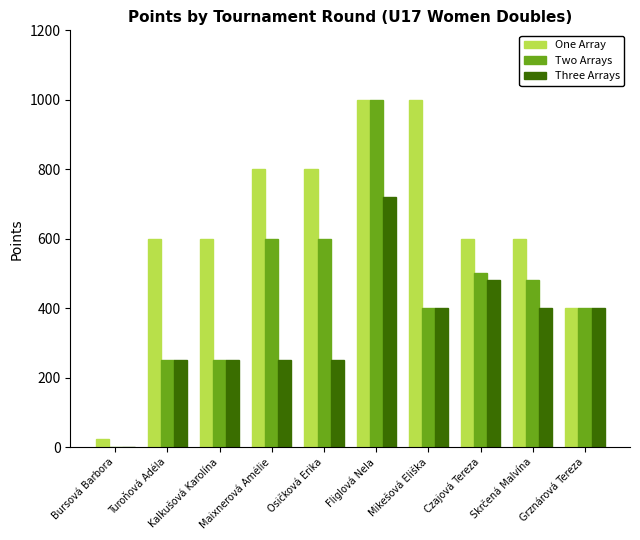

The value of Three Arrays at Bursová Barbora is 0. True or false?

True